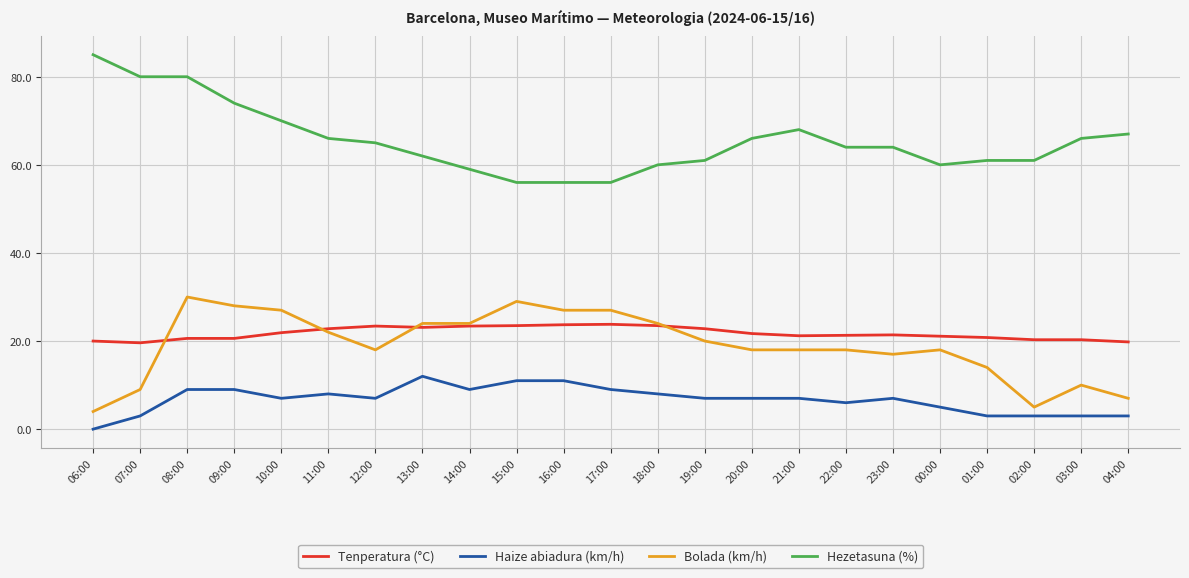

What position from the right is 10:00?

19